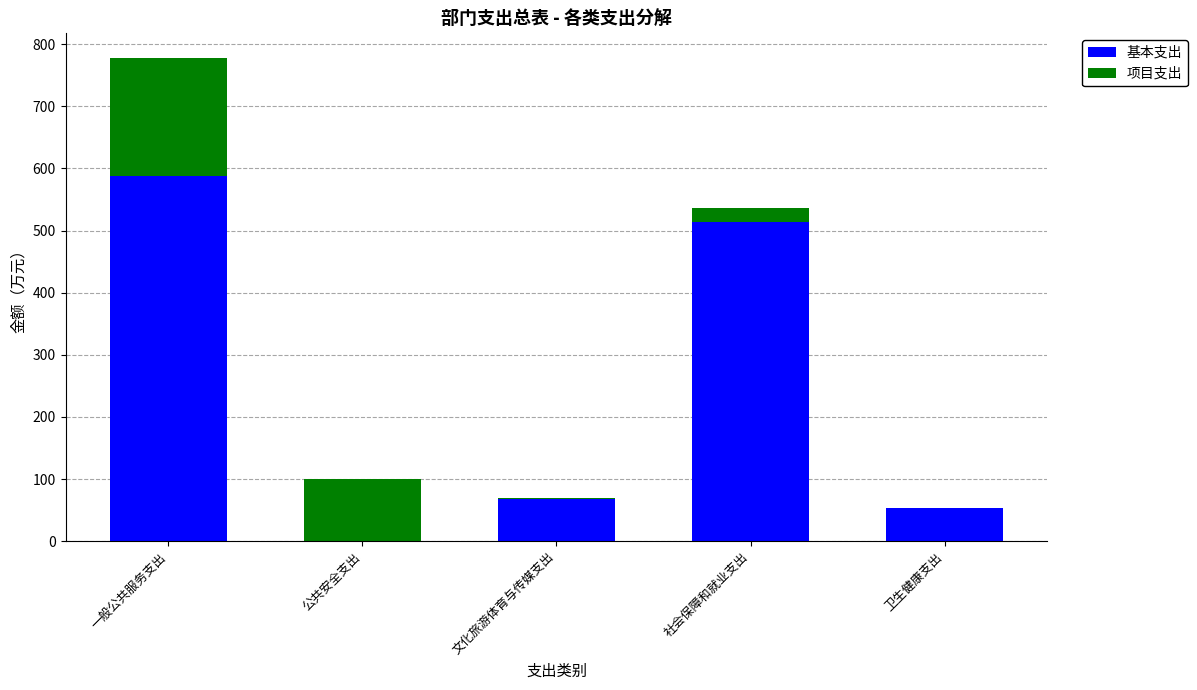

What is the total value across all series at 一般公共服务支出?

778.4